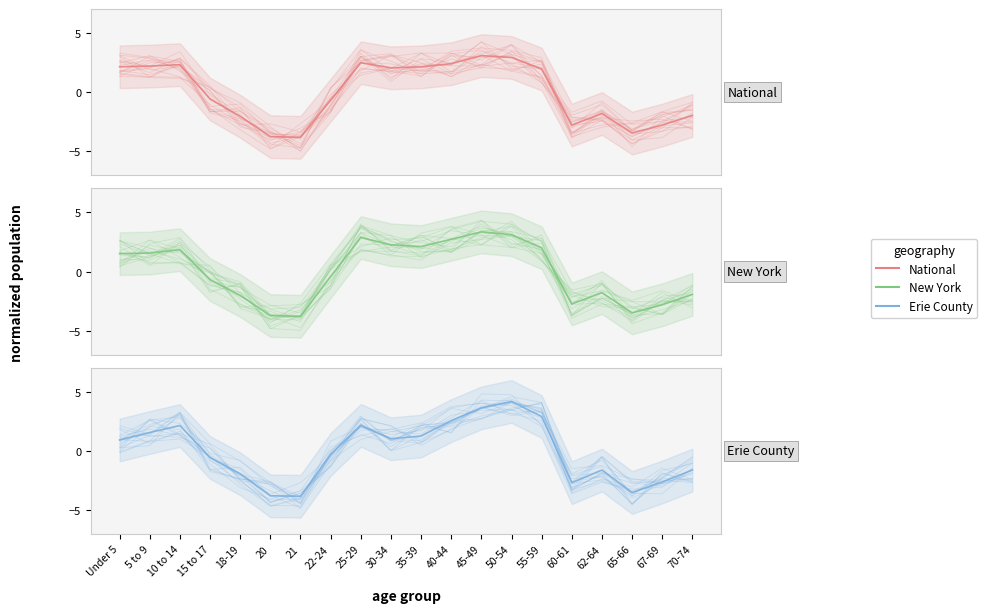

Which category has the highest value across all series?

50-54